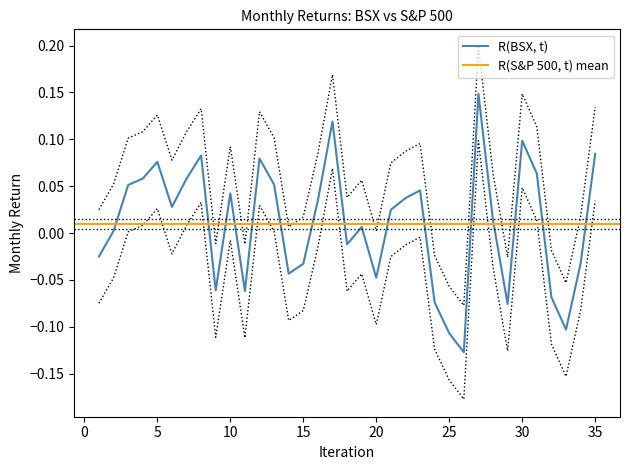

Does the chart have visible grid lines?

No